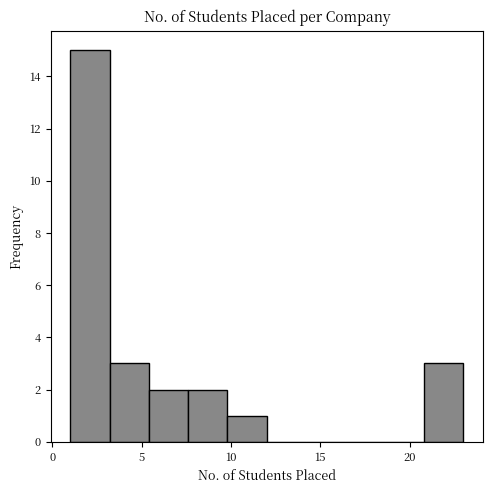

Which range on the x-axis has the tallest bar?

1.0 to 3.2